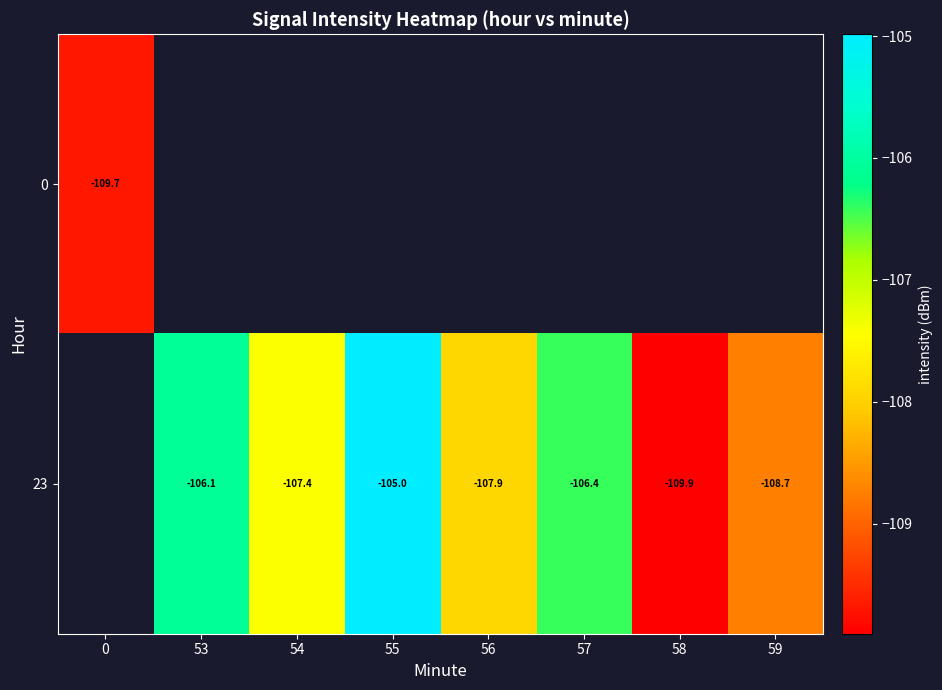

List the series in order of their peak value, lowest first.

0, 23